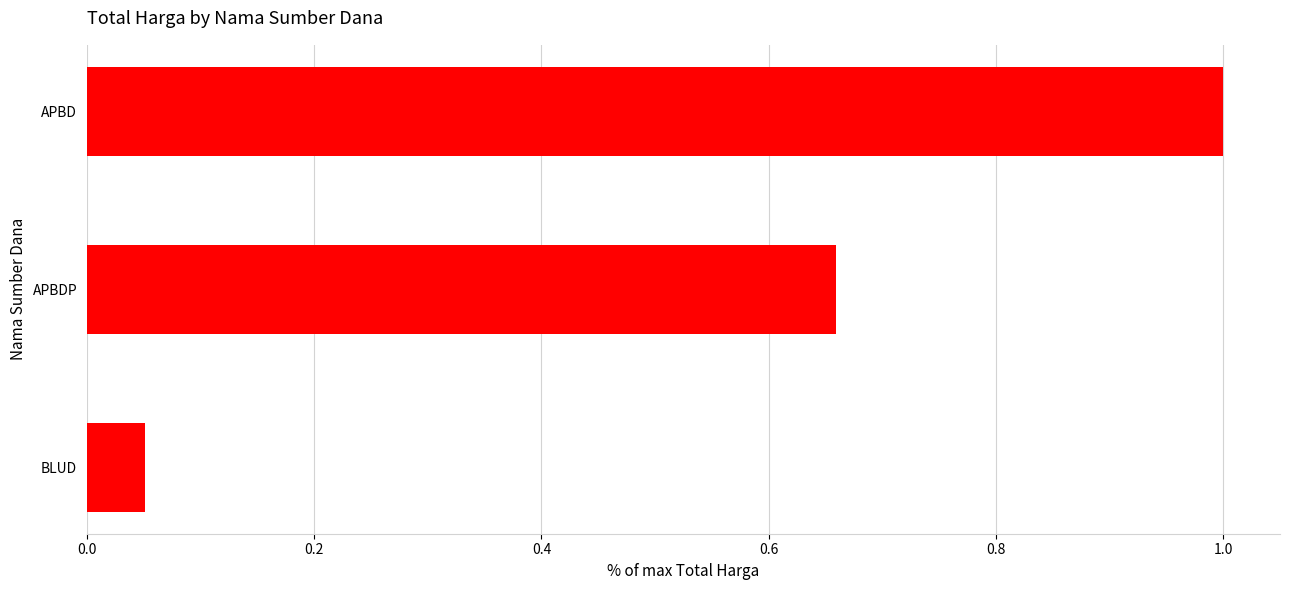

Which category has the highest value across all series?

APBD